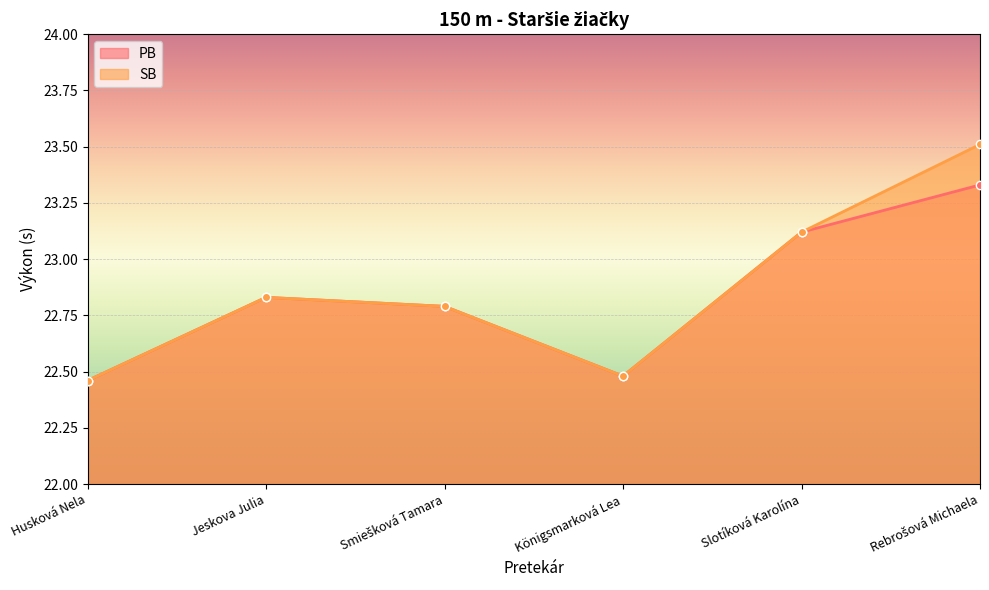

At which category does SB reach its first local peak?

Jeskova Julia